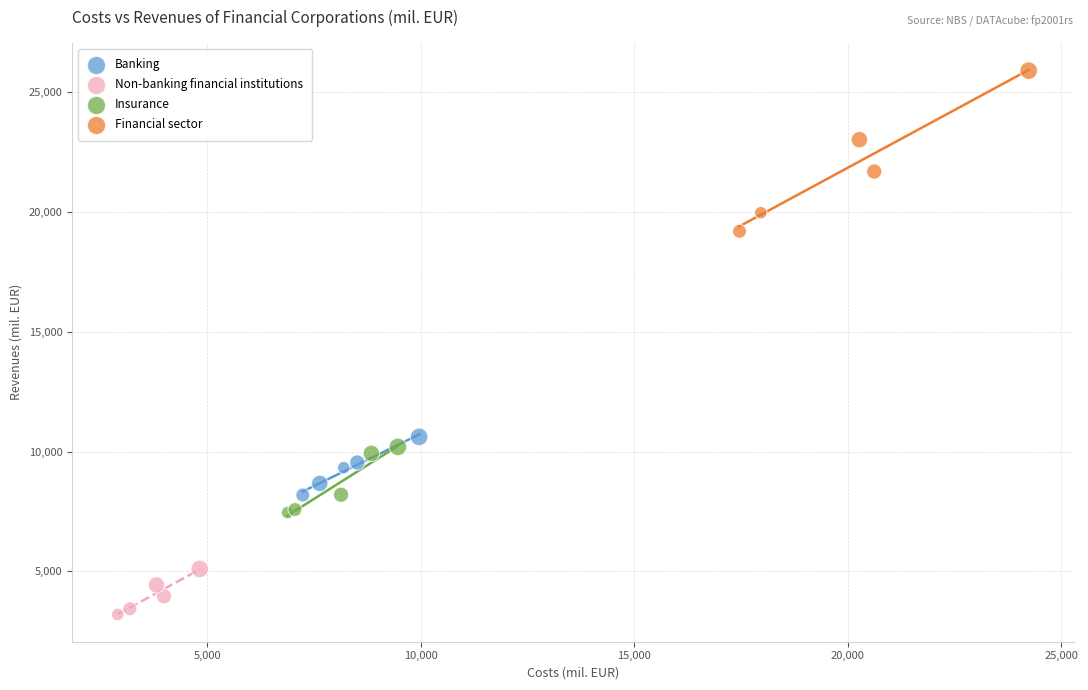

Which series has the largest Y range (max minus min)?

Financial sector